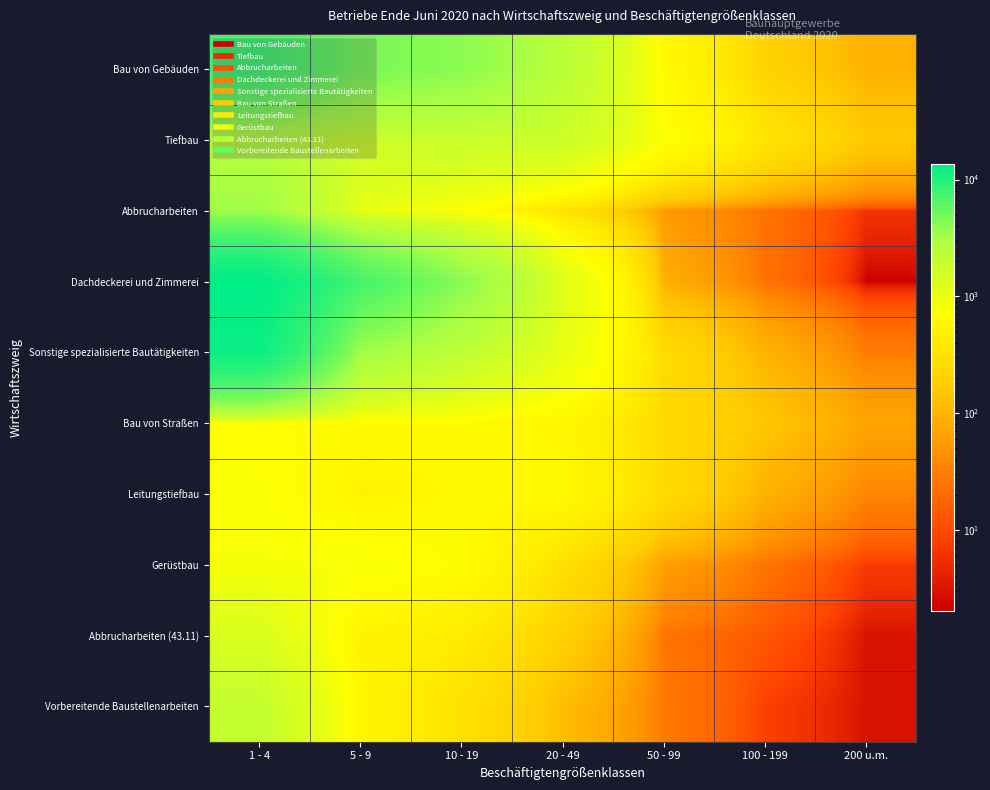

Which series has the largest total across all categories?

Dachdeckerei und Zimmerei